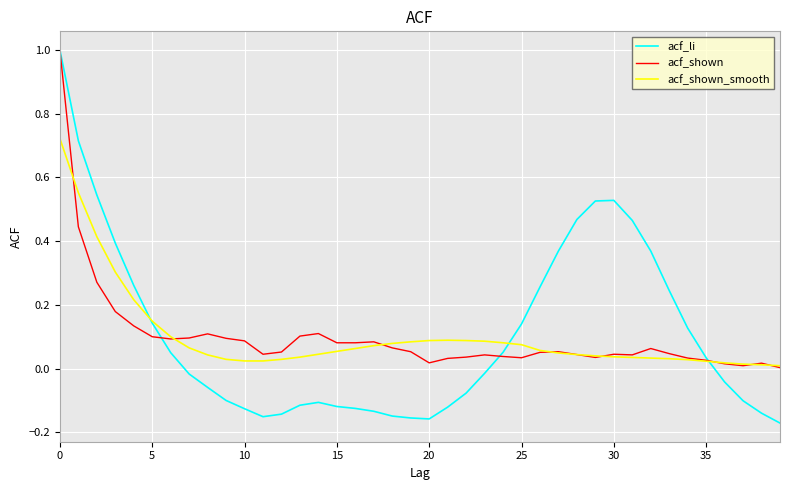

What is the maximum value shown in the chart?

1.0